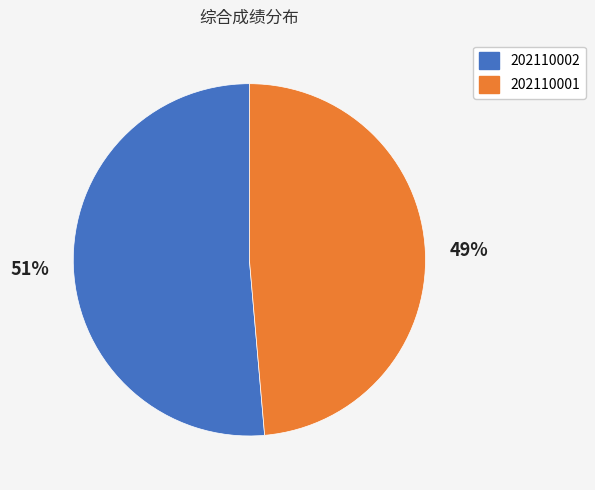

Is it true that 202110001 is 49% of the pie?

True